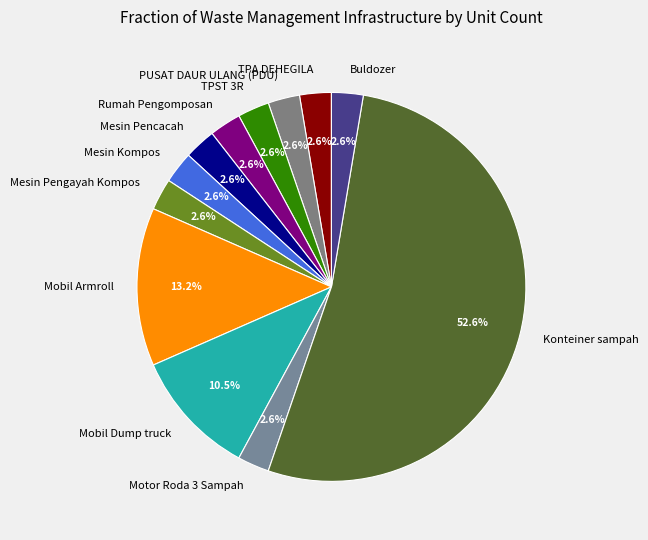

Is there a majority slice in this chart?

Yes